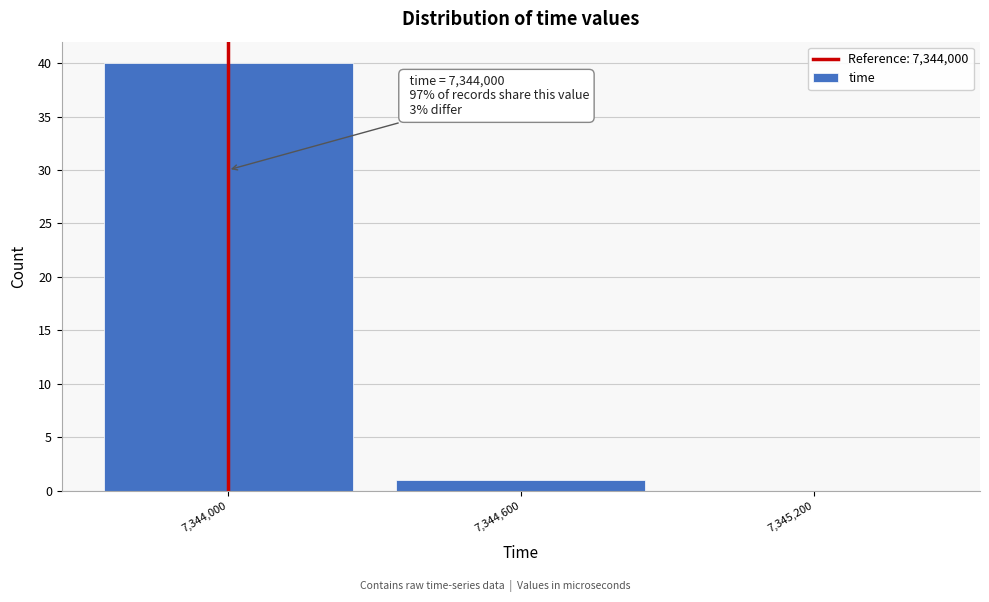

Over which range of the x-axis is the bar tallest?

7343700 to 7344300